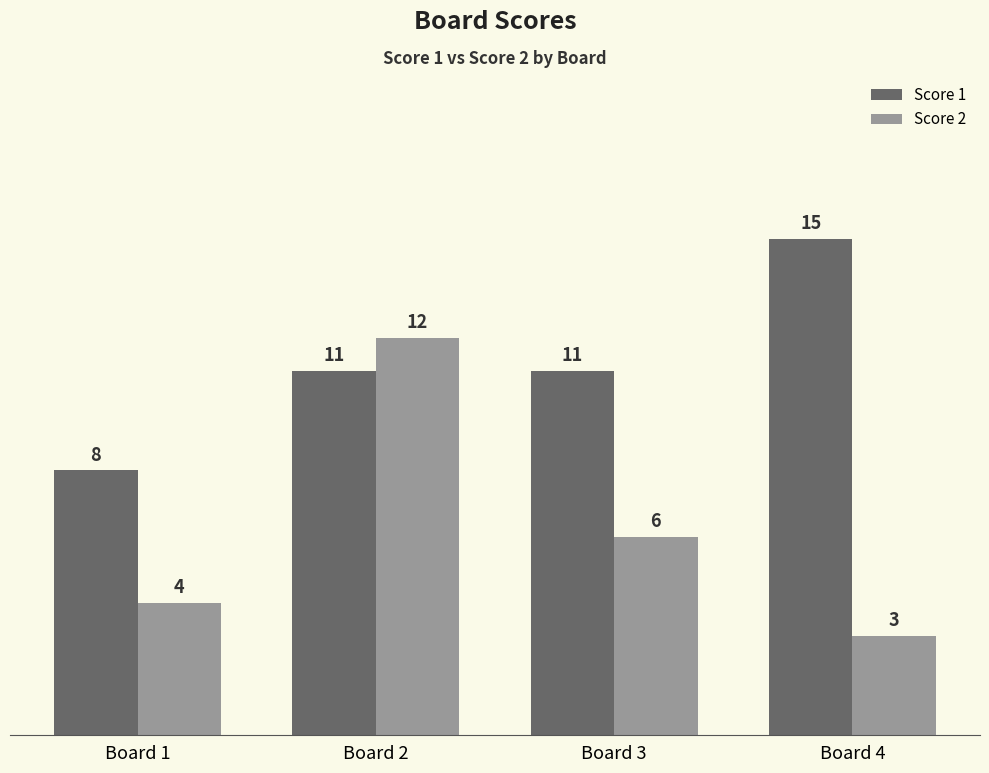

How many values in the Score 1 series are below 11?

1